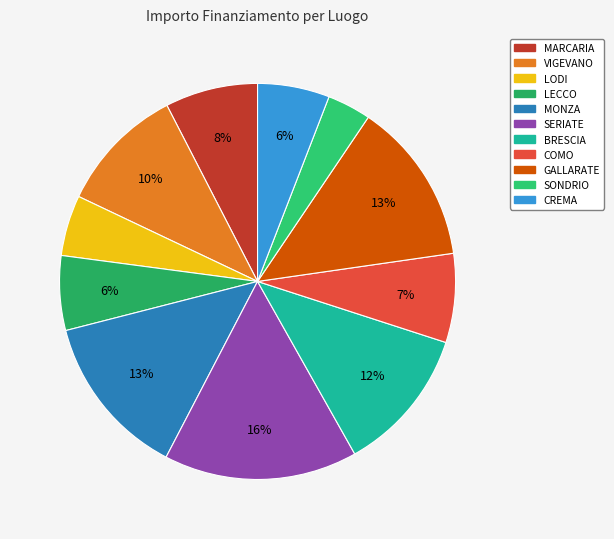

To the nearest percent, what is the average slice percentage?

9%